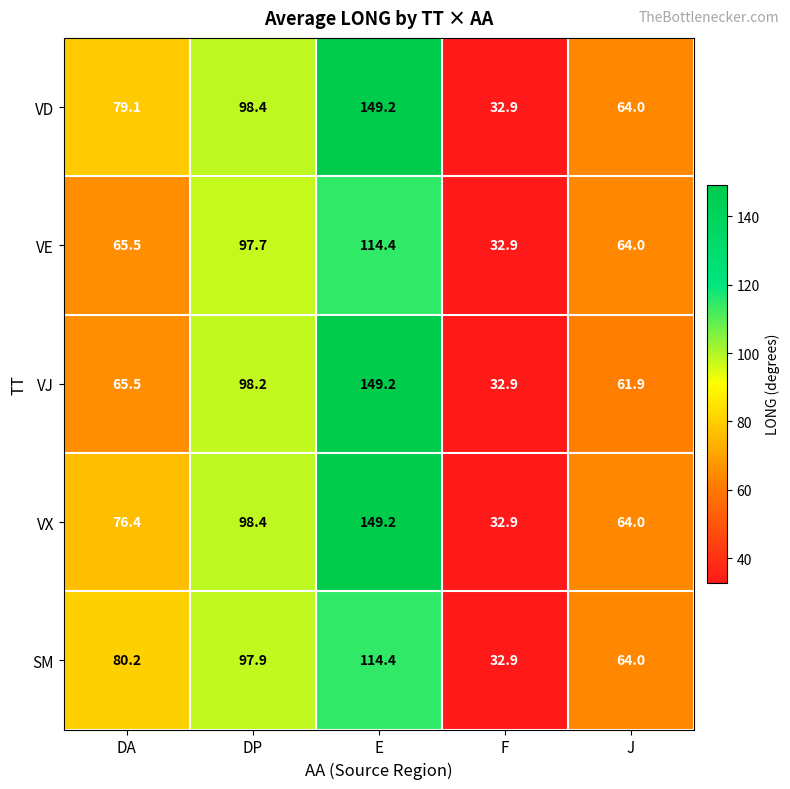

What is the sum of the VE values at DP and J?

161.7